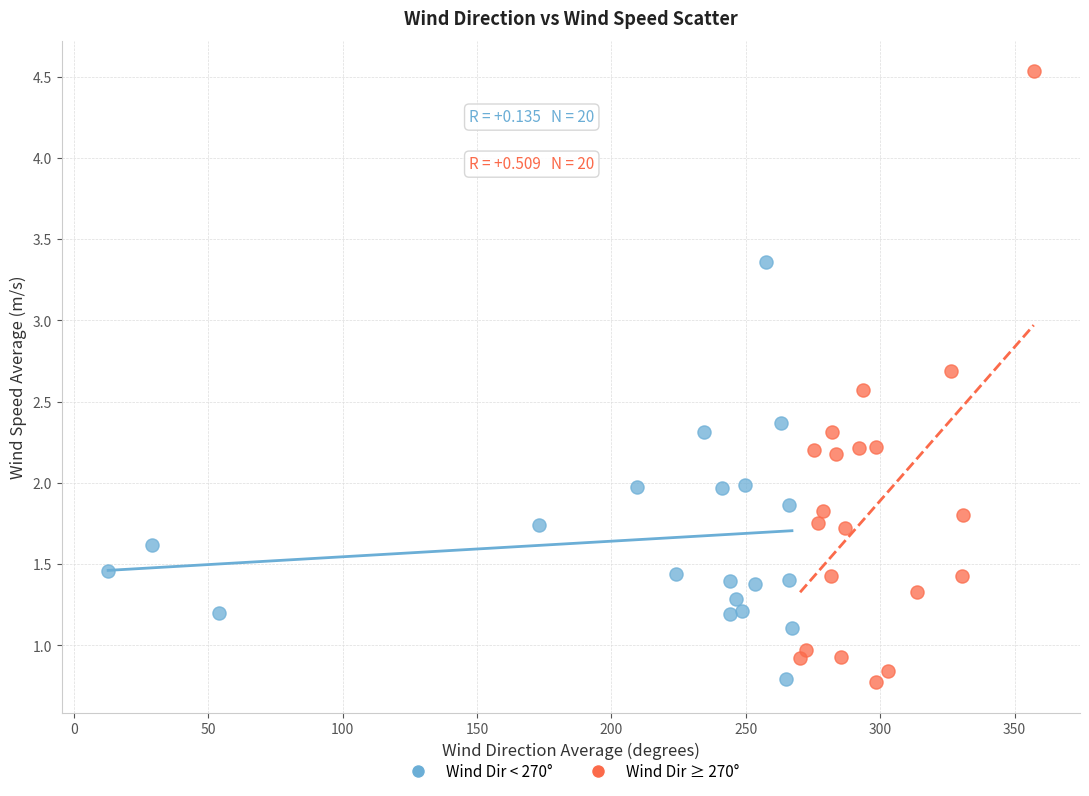

Which series has the largest Y range (max minus min)?

Wind Dir ≥ 270°